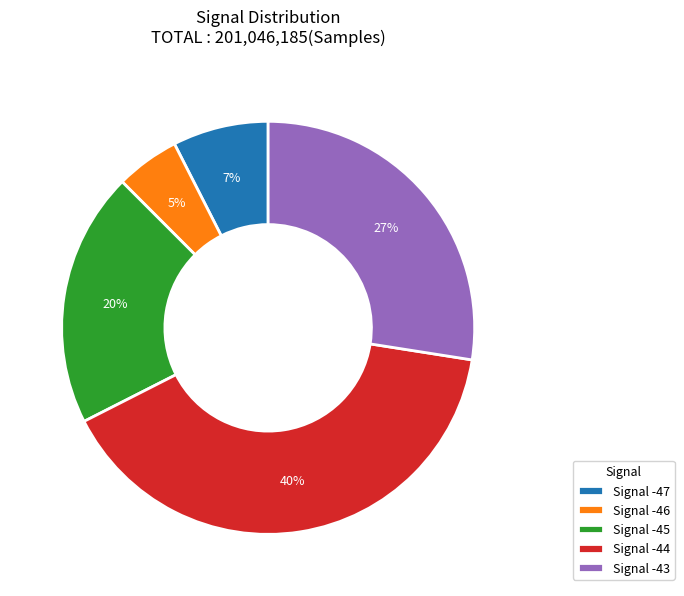

What is the smallest slice in the pie chart?

Signal -46